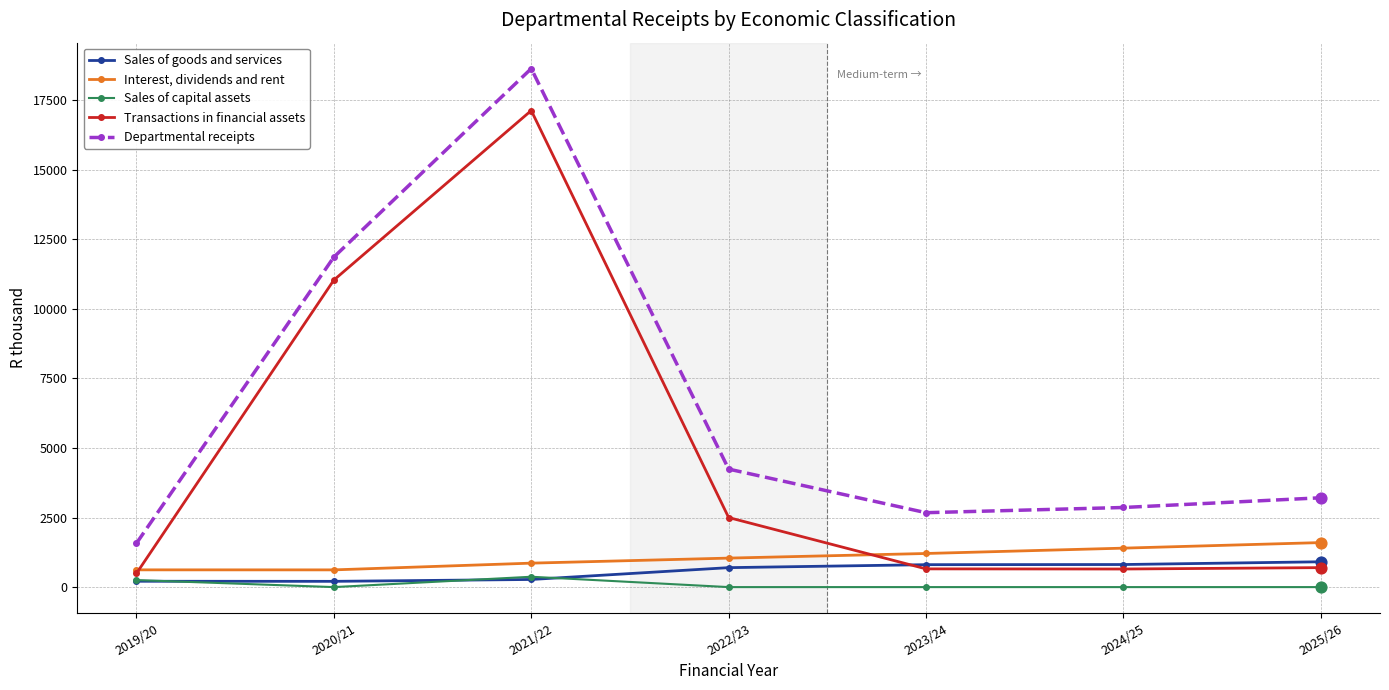

Which series has the largest total across all categories?

Departmental receipts